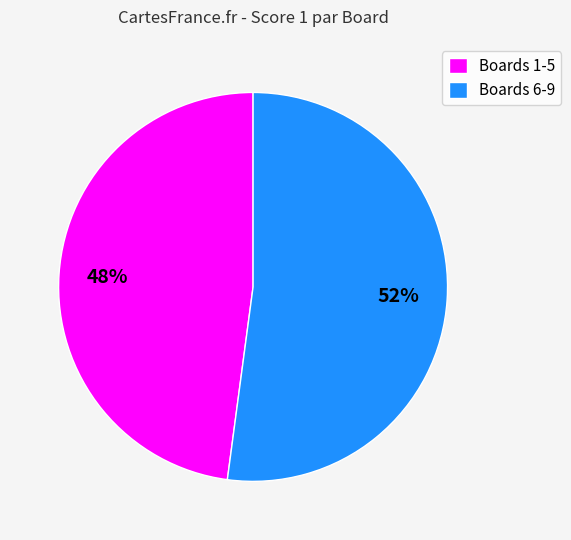

To the nearest percent, what is the difference between the Boards 1-5 and Boards 6-9 slice percentages?

4%